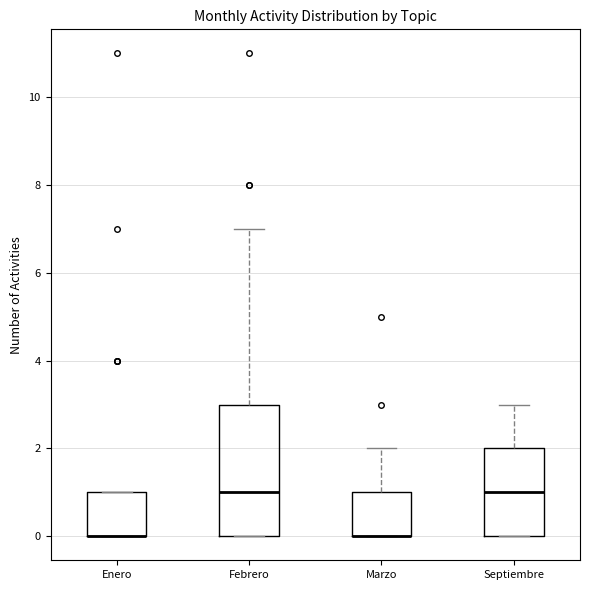

Reading left to right, read every box against the y-axis: the position of its median line, the range the box covers, and the ends of its whiskers. The values are not printed on the chart, so give them approximately, as read against the axis.

Enero: median 0 (drawn on the box's lower edge), box 0 to 1, whiskers 0 to 1
Febrero: median 1, box 0 to 3, whiskers 0 to 7
Marzo: median 0 (drawn on the box's lower edge), box 0 to 1, whiskers 0 to 2
Septiembre: median 1, box 0 to 2, whiskers 0 to 3